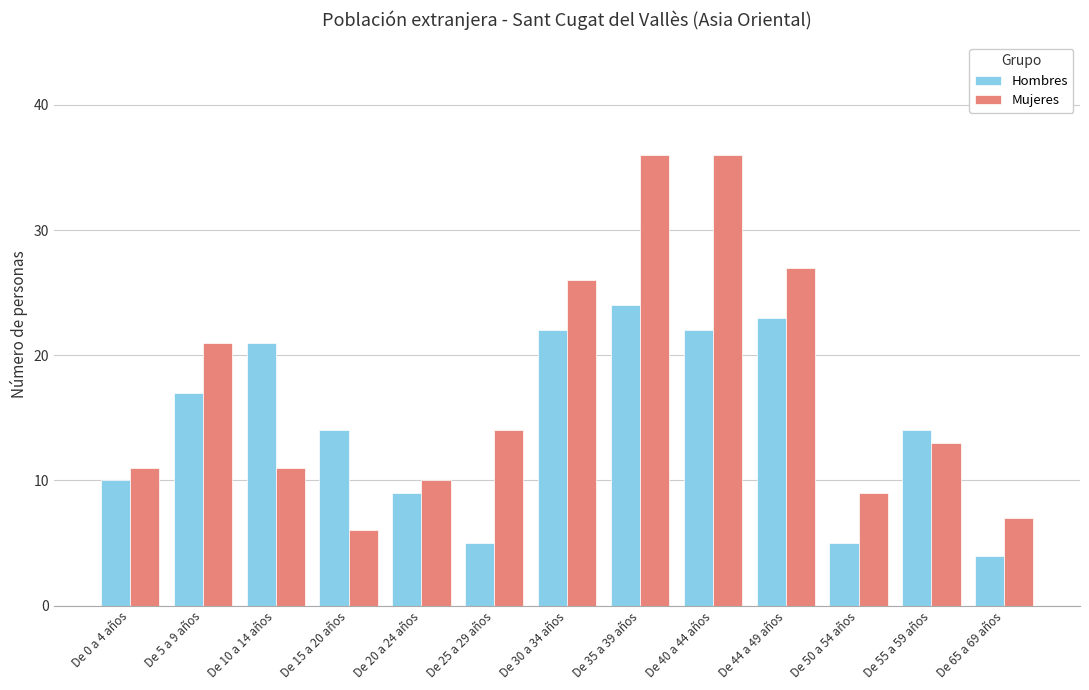

Reading left to right, transcribe all the data shown in this chart.

Hombres: De 0 a 4 años=10	De 5 a 9 años=17	De 10 a 14 años=21	De 15 a 20 años=14	De 20 a 24 años=9	De 25 a 29 años=5	De 30 a 34 años=22	De 35 a 39 años=24	De 40 a 44 años=22	De 44 a 49 años=23	De 50 a 54 años=5	De 55 a 59 años=14	De 65 a 69 años=4
Mujeres: De 0 a 4 años=11	De 5 a 9 años=21	De 10 a 14 años=11	De 15 a 20 años=6	De 20 a 24 años=10	De 25 a 29 años=14	De 30 a 34 años=26	De 35 a 39 años=36	De 40 a 44 años=36	De 44 a 49 años=27	De 50 a 54 años=9	De 55 a 59 años=13	De 65 a 69 años=7